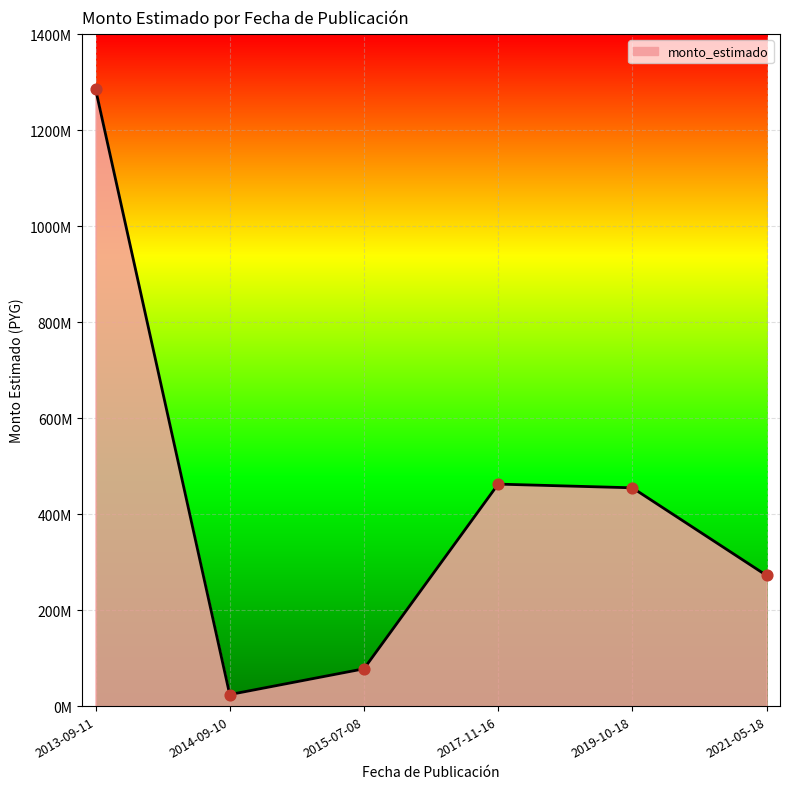

Between 2017-11-16 and 2014-09-10, which is larger?

2017-11-16